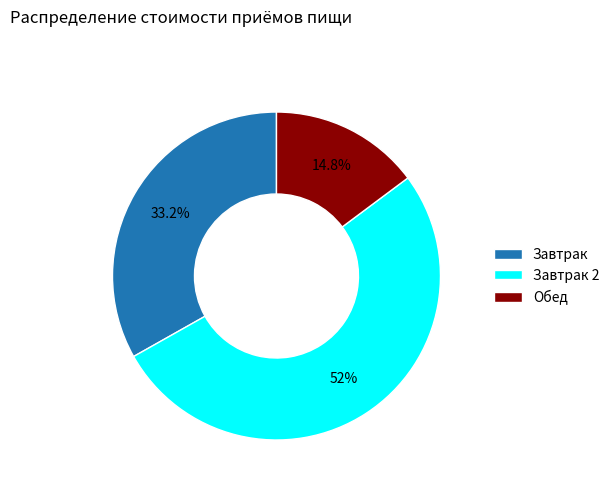

What is the total percentage of Завтрак and Обед?

48.0%